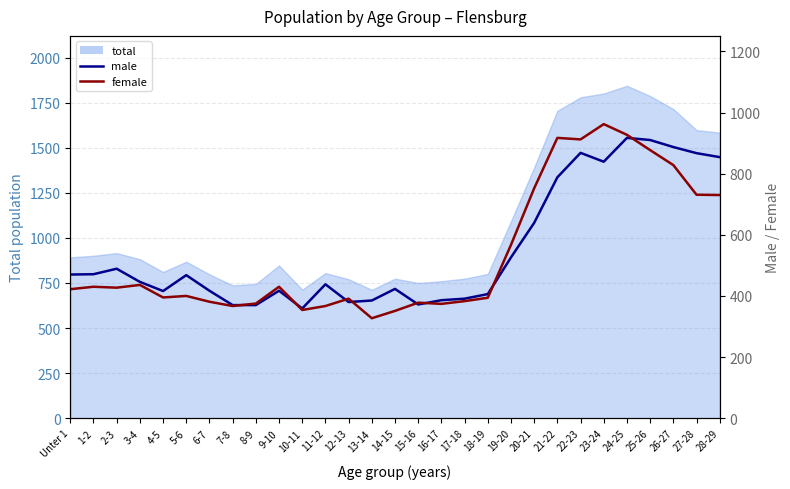

Which has a higher value, 6-7 or 3-4?

3-4